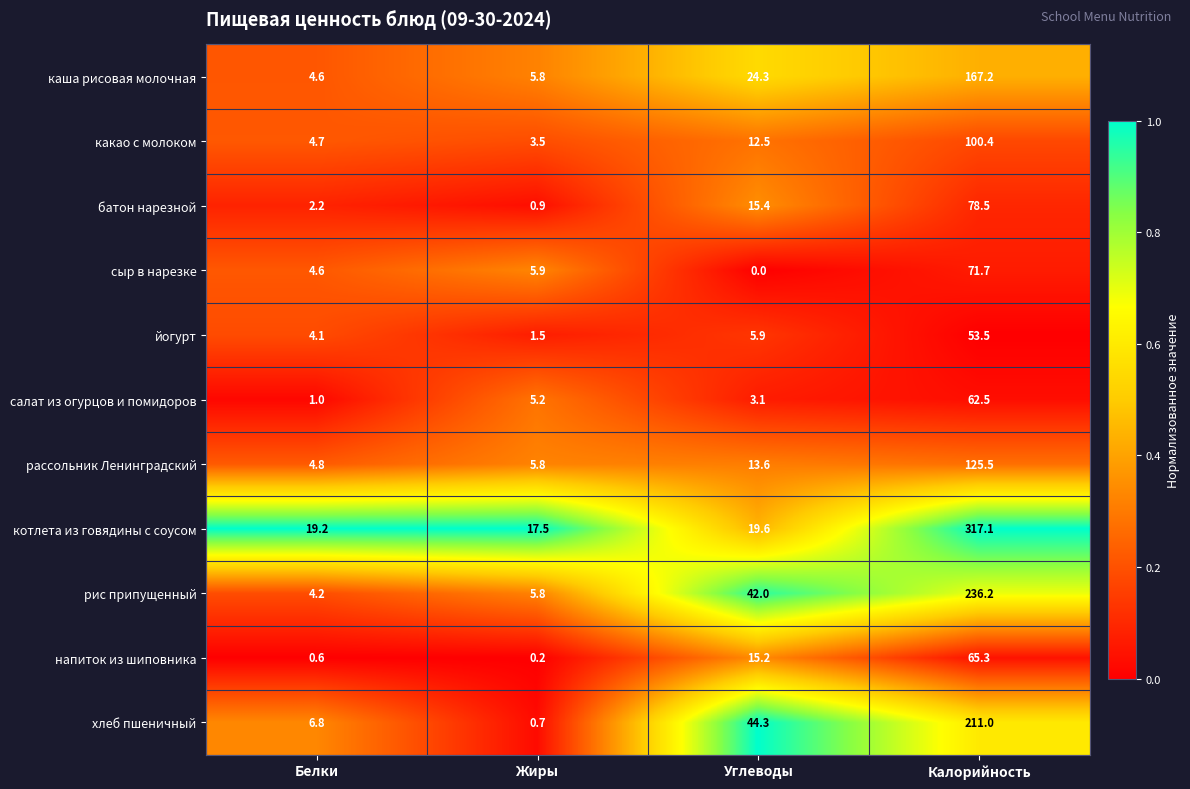

Which series has the largest total across all categories?

котлета из говядины с соусом